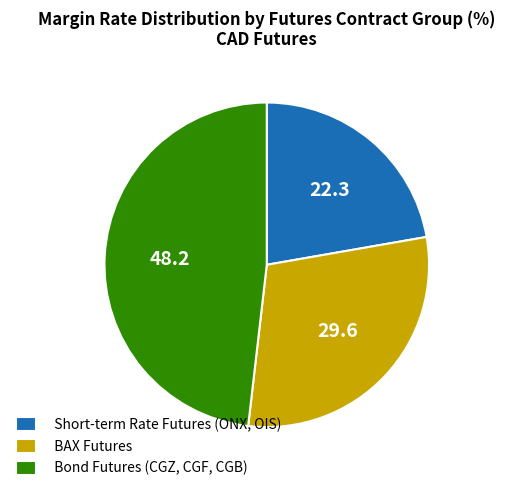

Rank the categories by value from lowest to highest.

Short-term Rate Futures (ONX, OIS), BAX Futures, Bond Futures (CGZ, CGF, CGB)